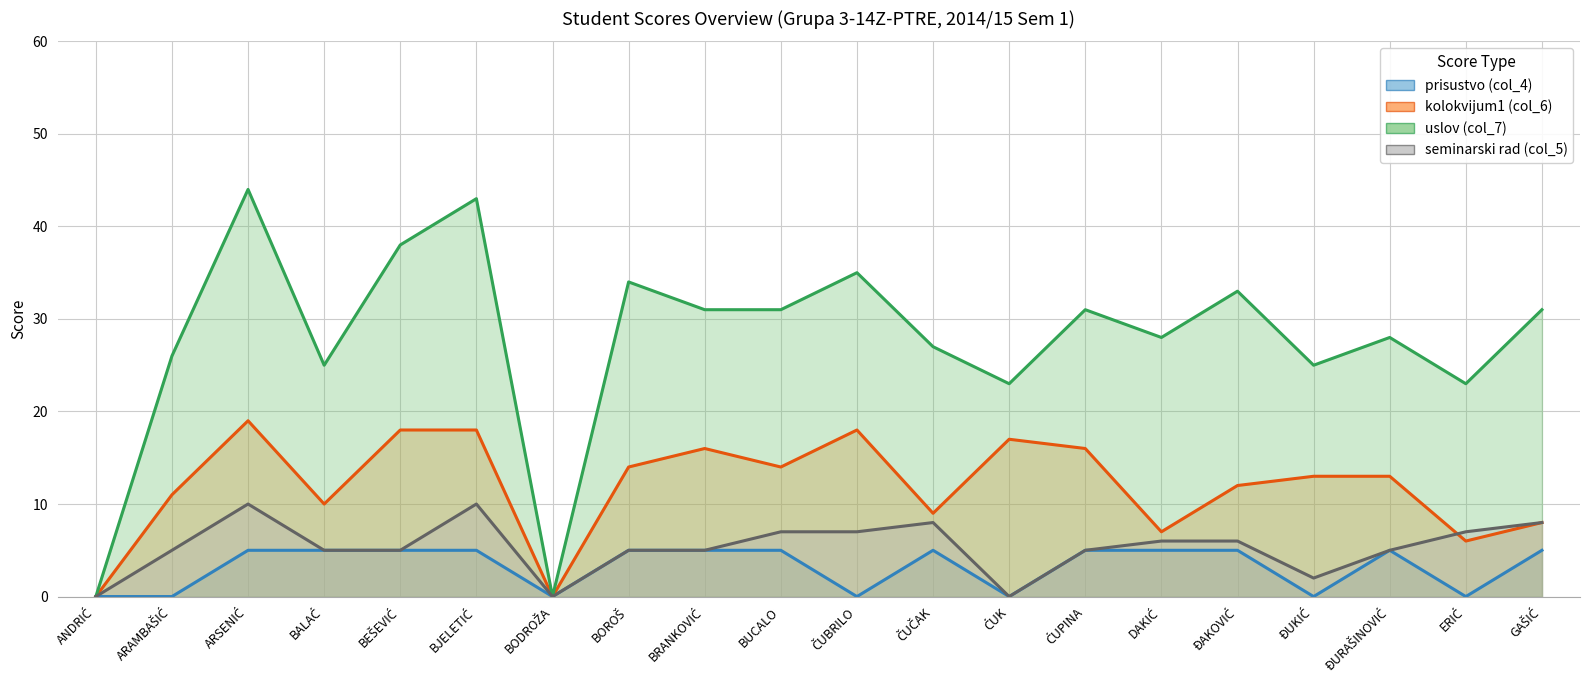

At ĐAKOVIĆ, list the series in order from largest to smallest.

uslov (col_7), kolokvijum1 (col_6), seminarski rad (col_5), prisustvo (col_4)